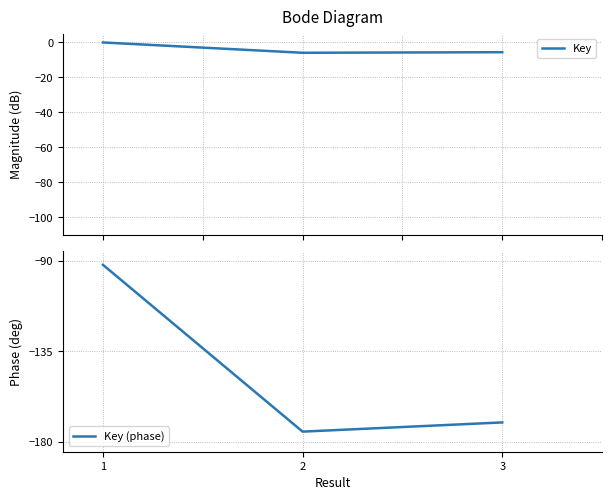

How many series are shown in this chart?

2